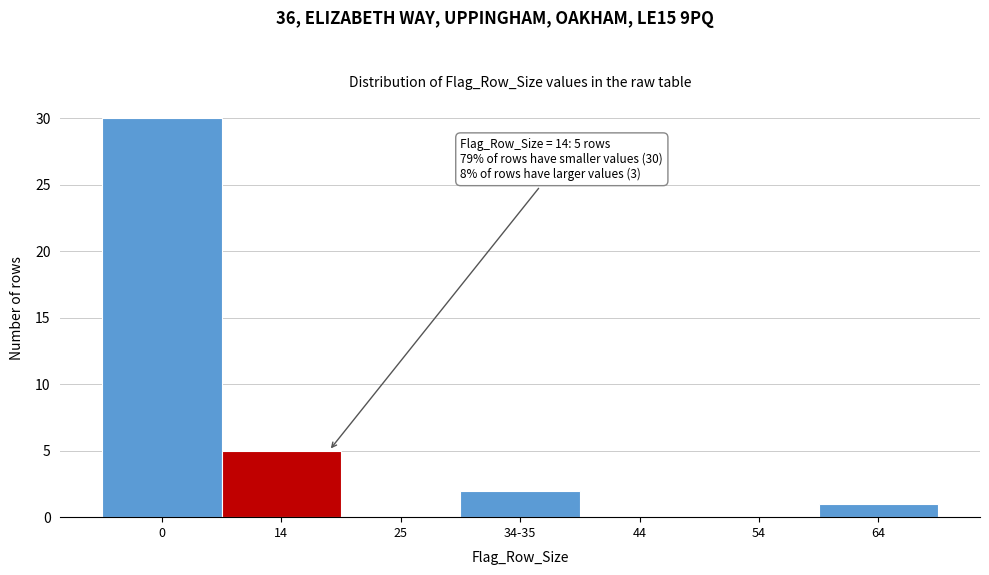

Reading right to left, extract all data points from this chart.

64=1	54=0	44=0	34-35=2	25=0	14=5	0=30